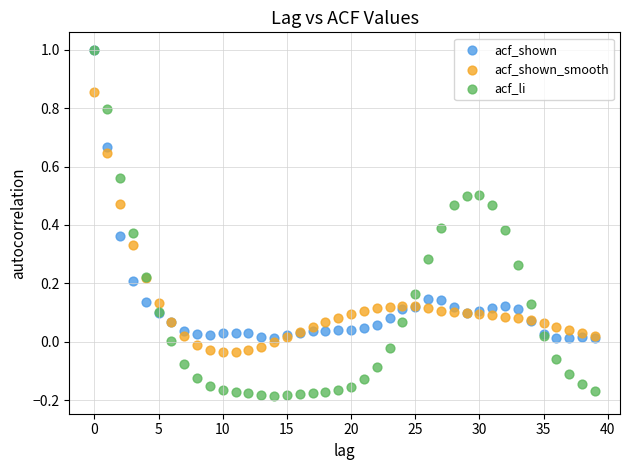

What are all the series names shown in the legend?

acf_shown, acf_shown_smooth, acf_li